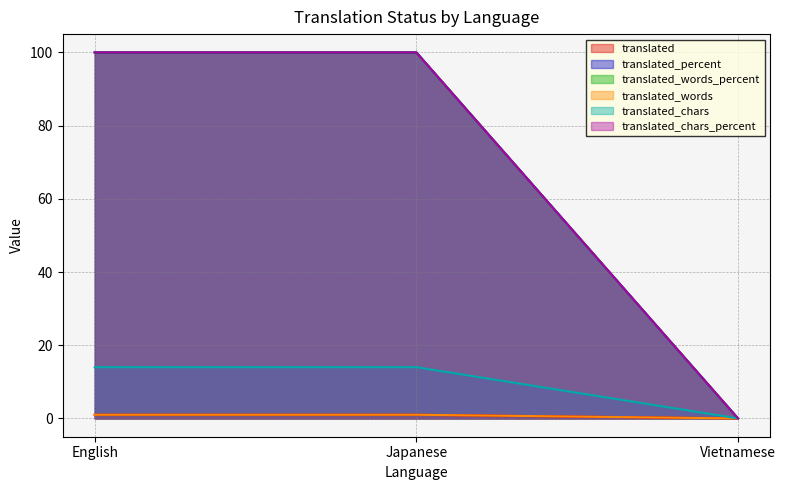

What value does the translated_chars_percent series have at English, to the nearest 5?

100